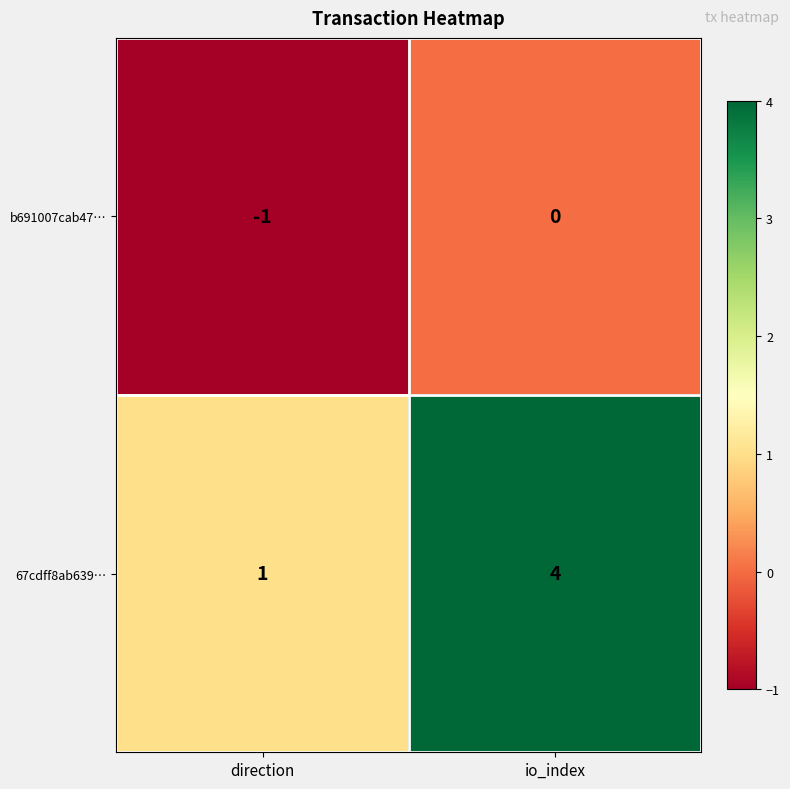

What is the sum of all 67cdff8ab639… values?

5